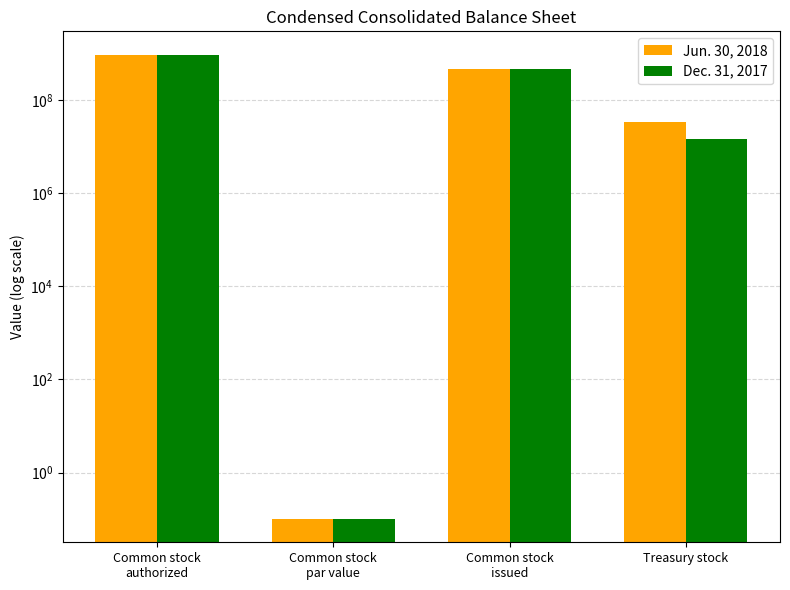

What are all the series names shown in the legend?

Jun. 30, 2018, Dec. 31, 2017